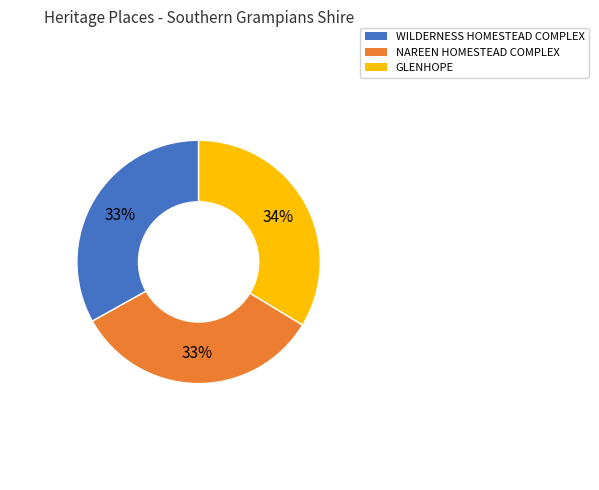

To the nearest percent, what is the average slice percentage?

33%